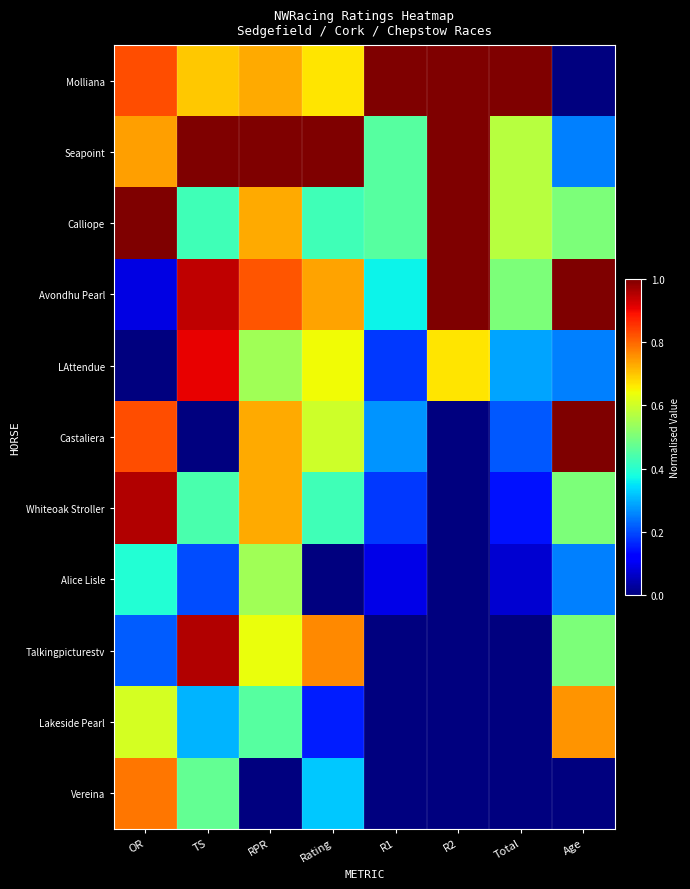

Between TS and RPR, which series saw the biggest shift?

Castaliera